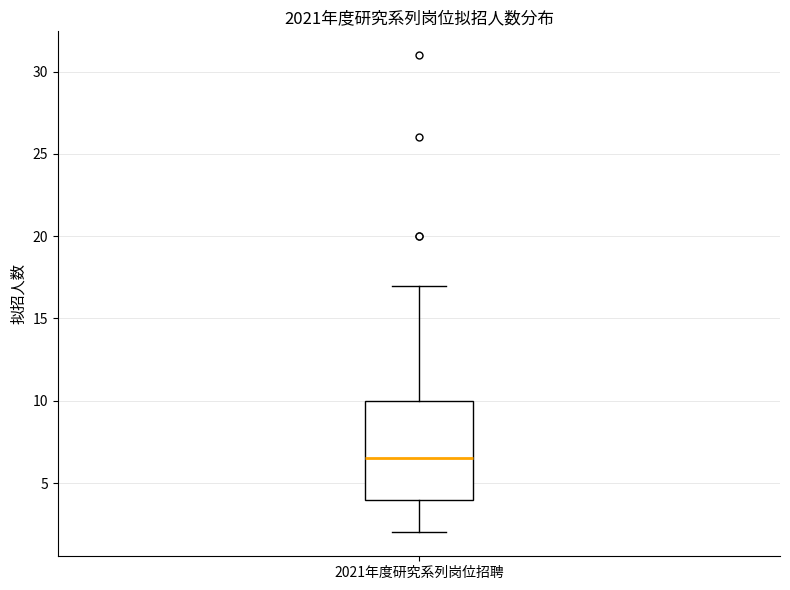

Where does the upper whisker of the box for 2021年度研究系列岗位招聘 end on the y-axis? The values are not printed on the chart, so give them approximately, as read against the axis.

17.0